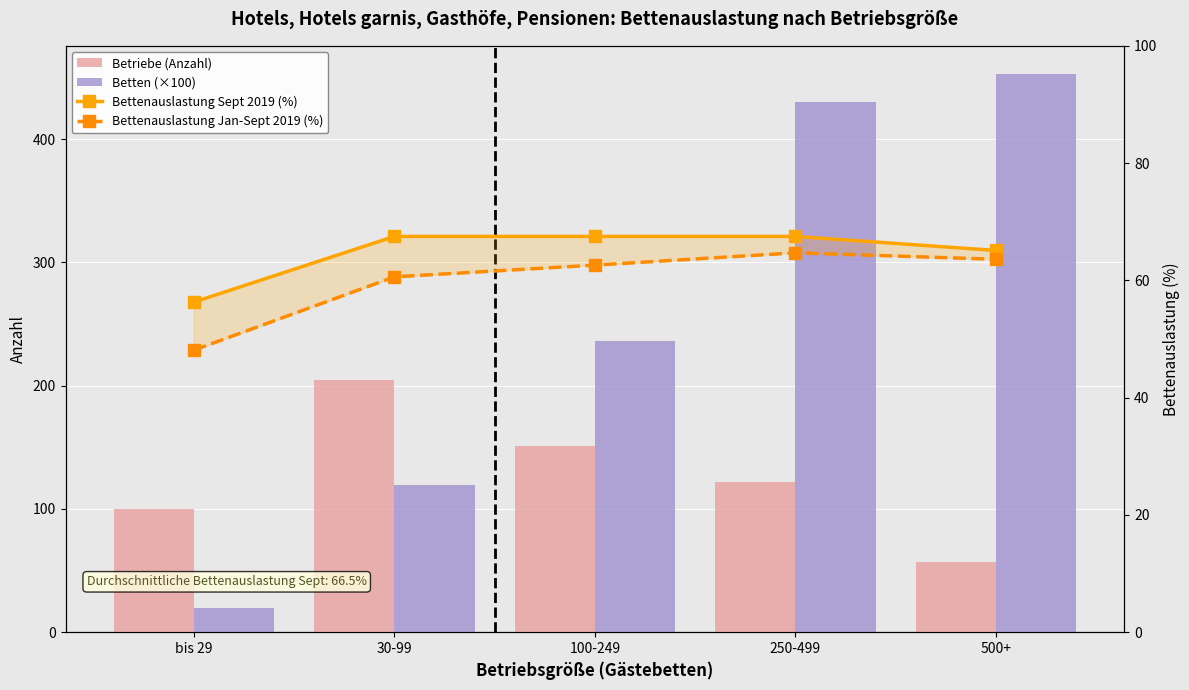

True or false: Betten (×100) has a value of 430.2 at 250-499.

True